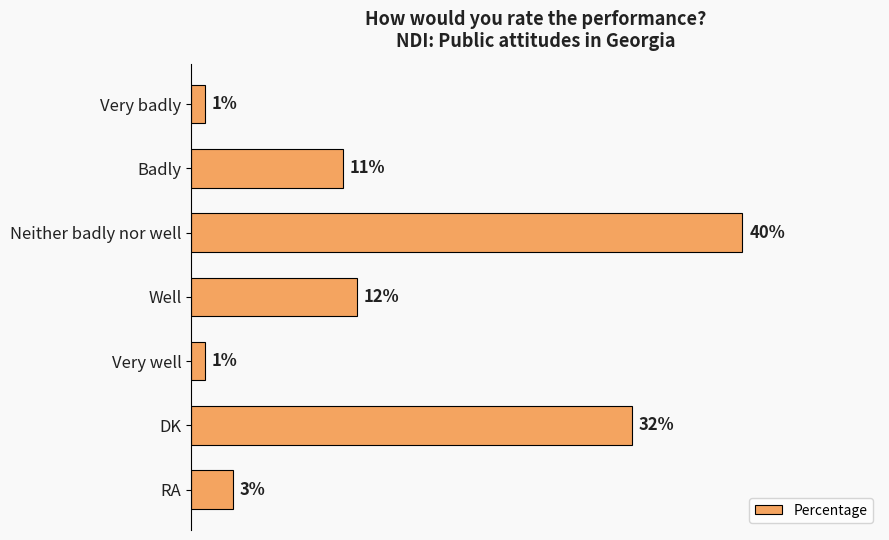

Which has a higher value, Very badly or Badly?

Badly